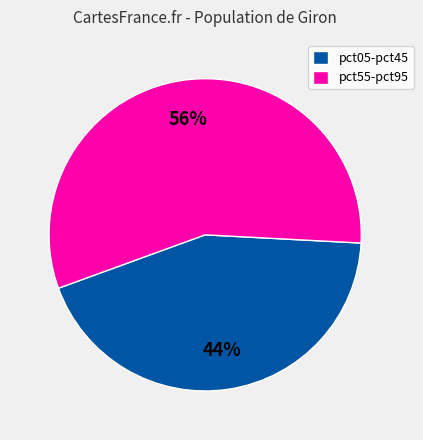

To the nearest percent, what is the average slice percentage?

50%